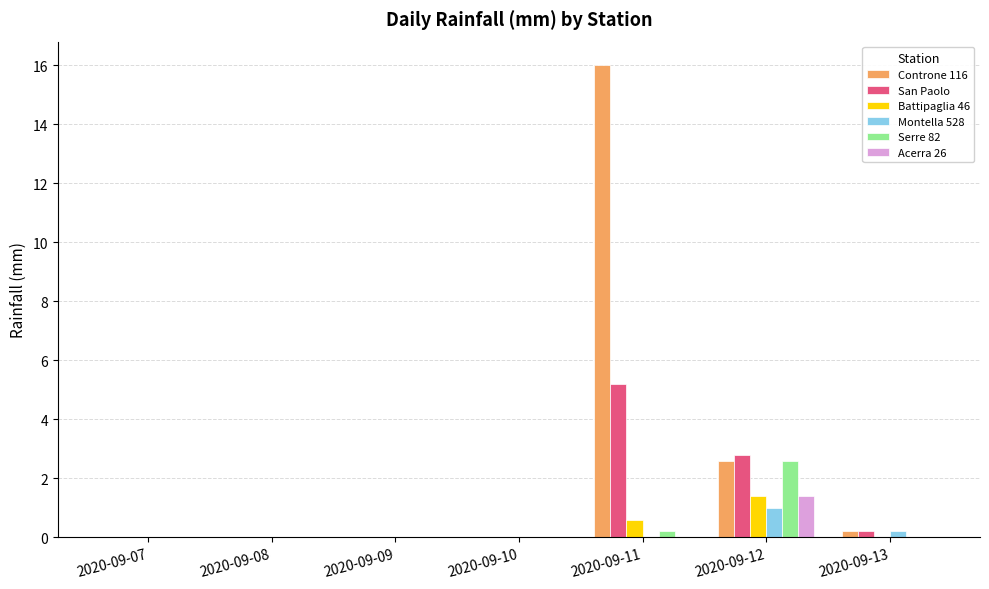

Is the value of Controne 116 at 2020-09-11 greater than the value of Battipaglia 46 at 2020-09-11?

Yes